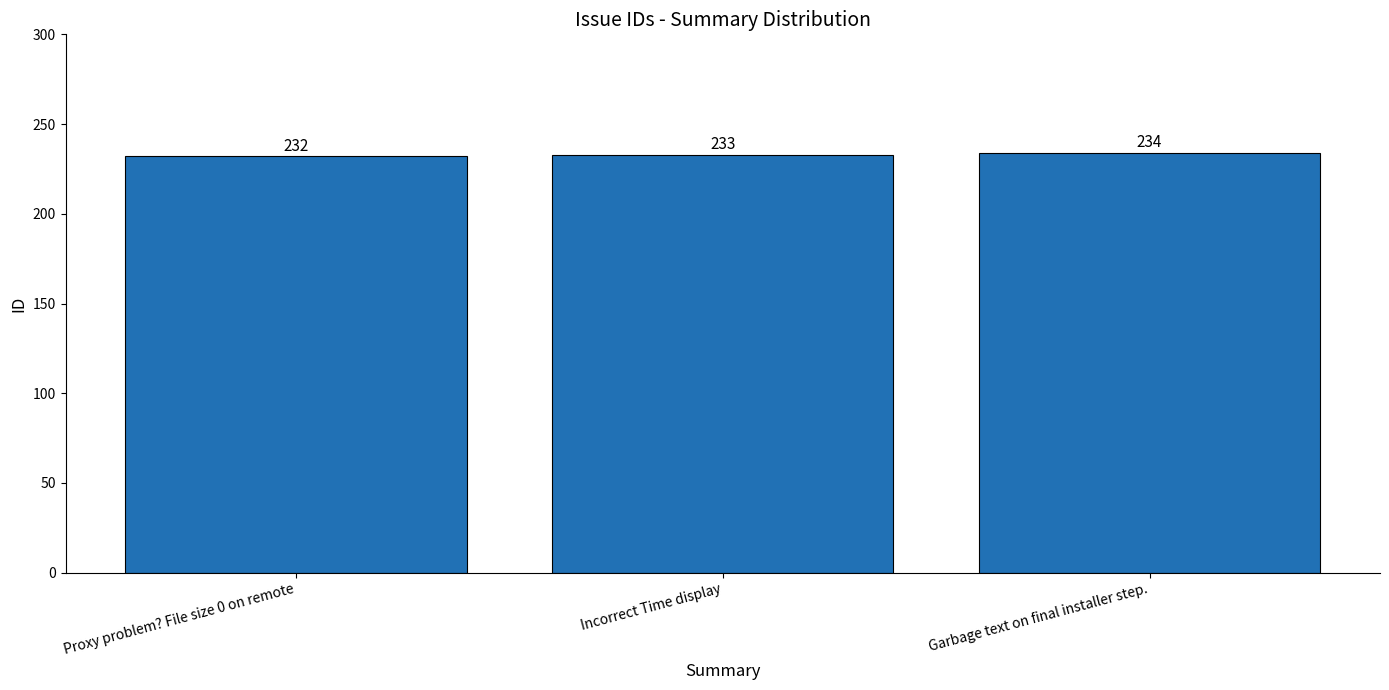

Which label corresponds to the largest value in the chart?

Garbage text on final installer step.